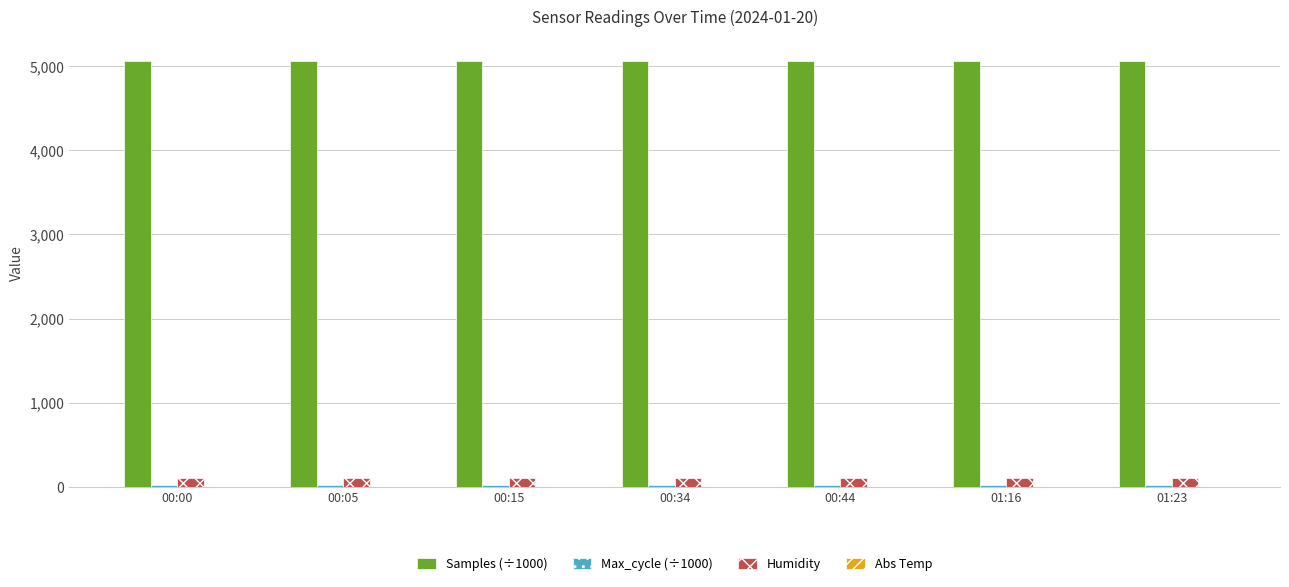

Which series has the largest total across all categories?

Samples (÷1000)